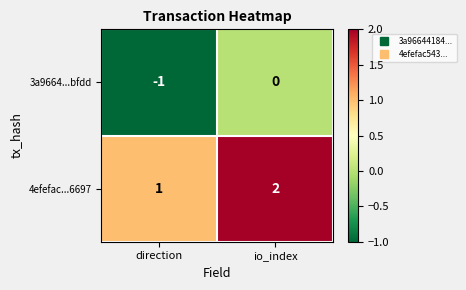

What is the spread (max minus min) of values at direction?

2